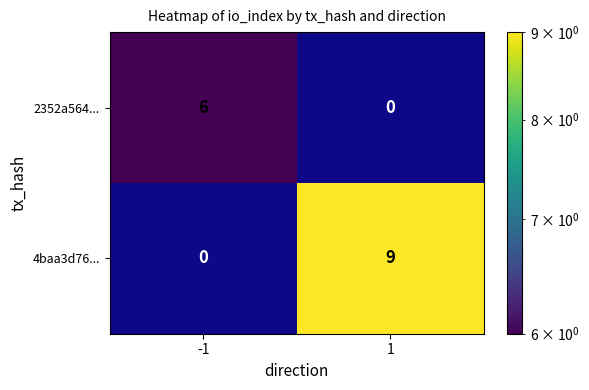

Reading left to right, extract all data points from this chart.

2352a564...: -1=6	1=0
4baa3d76...: -1=0	1=9